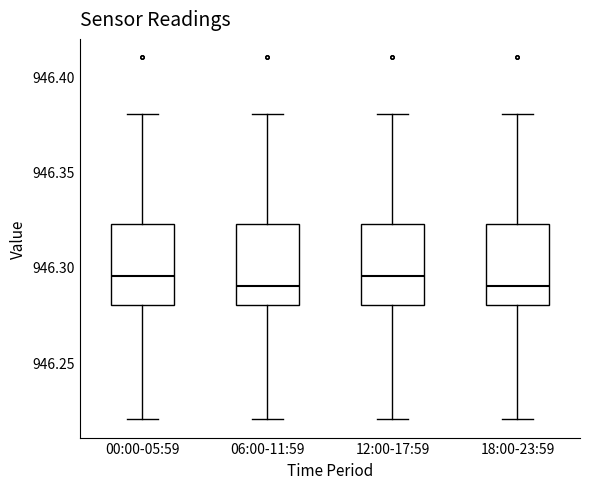

Reading left to right, transcribe this box plot: for each box, give where its median line is, the range the box spans, and where its two whiskers end, as read against the y-axis. The values are not printed on the chart, so give them approximately, as read against the axis.

00:00-05:59: median 946.295, box 946.280 to 946.325, whiskers 946.220 to 946.380
06:00-11:59: median 946.290, box 946.280 to 946.325, whiskers 946.220 to 946.380
12:00-17:59: median 946.295, box 946.280 to 946.325, whiskers 946.220 to 946.380
18:00-23:59: median 946.290, box 946.280 to 946.325, whiskers 946.220 to 946.380